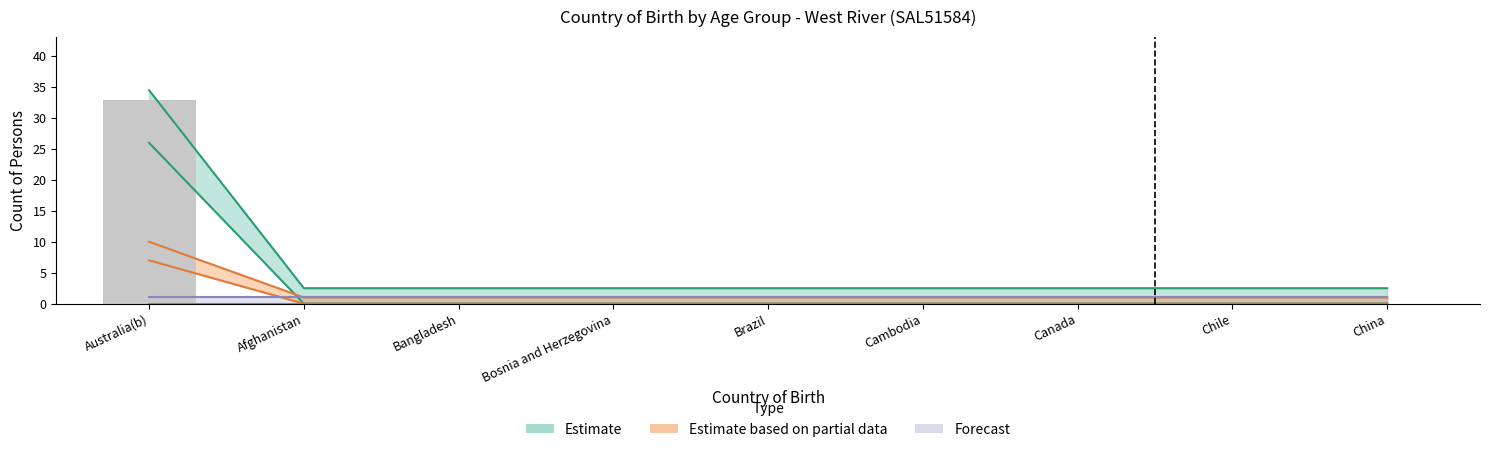

Reading left to right, transcribe all the data shown in this chart.

Australia(b)=33	Afghanistan=0	Bangladesh=0	Bosnia and Herzegovina=0	Brazil=0	Cambodia=0	Canada=0	Chile=0	China=0